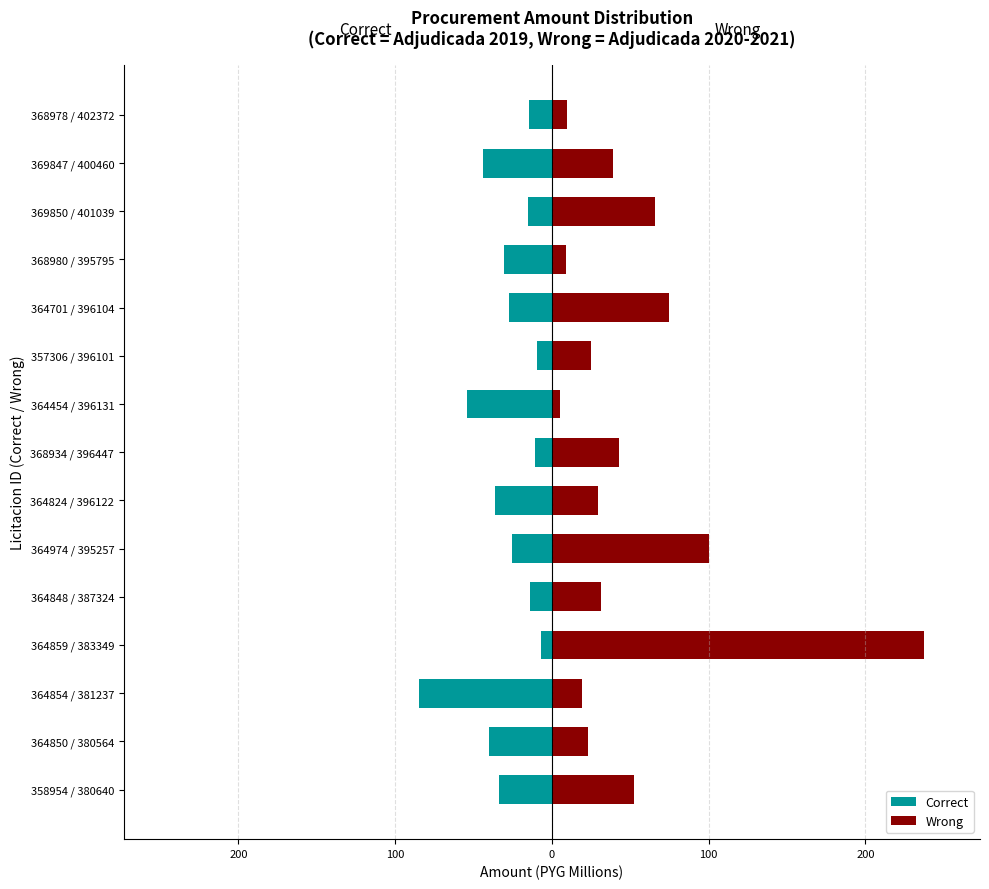

List the series in order of their overall mean, lowest first.

Correct, Wrong